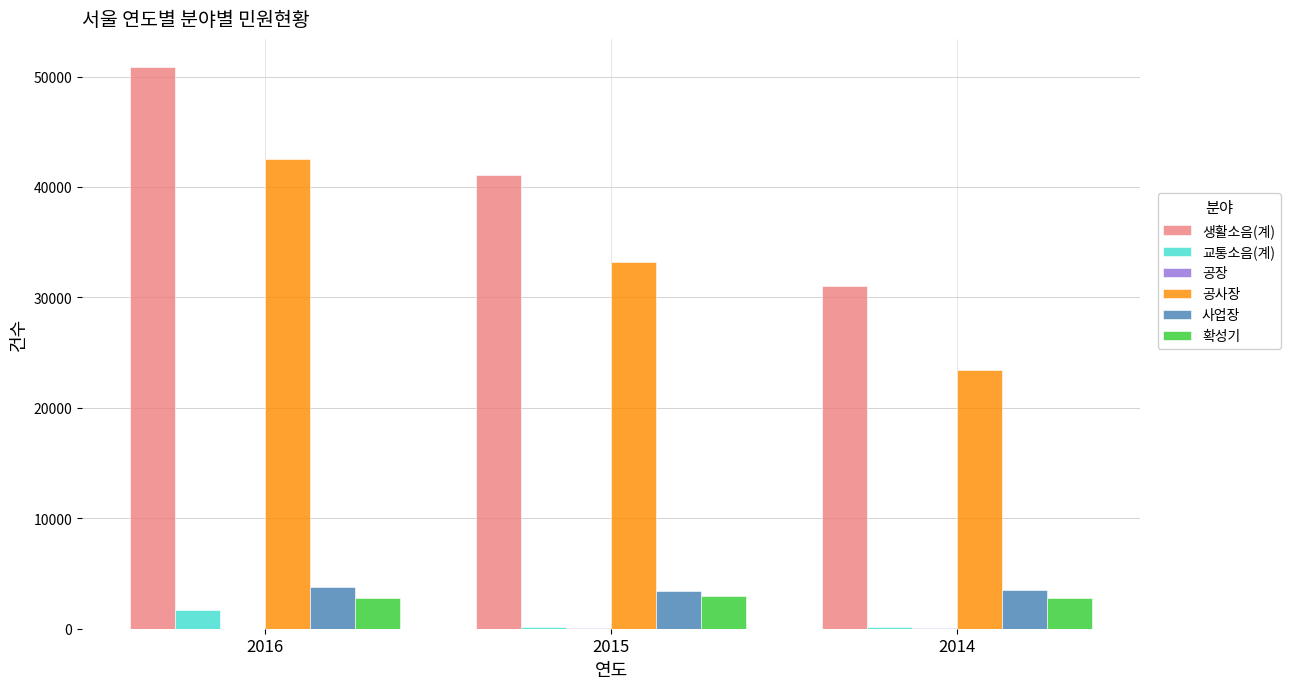

What is the maximum value for 공사장?

42575